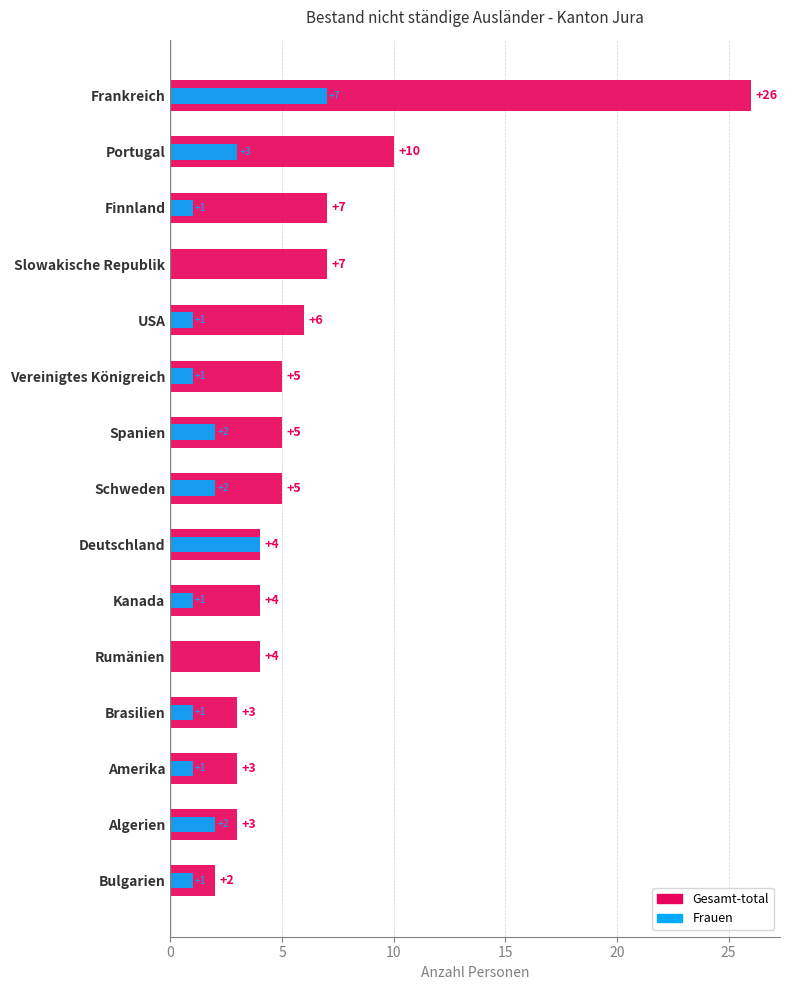

Is it true that the value at Schweden is 1?

False